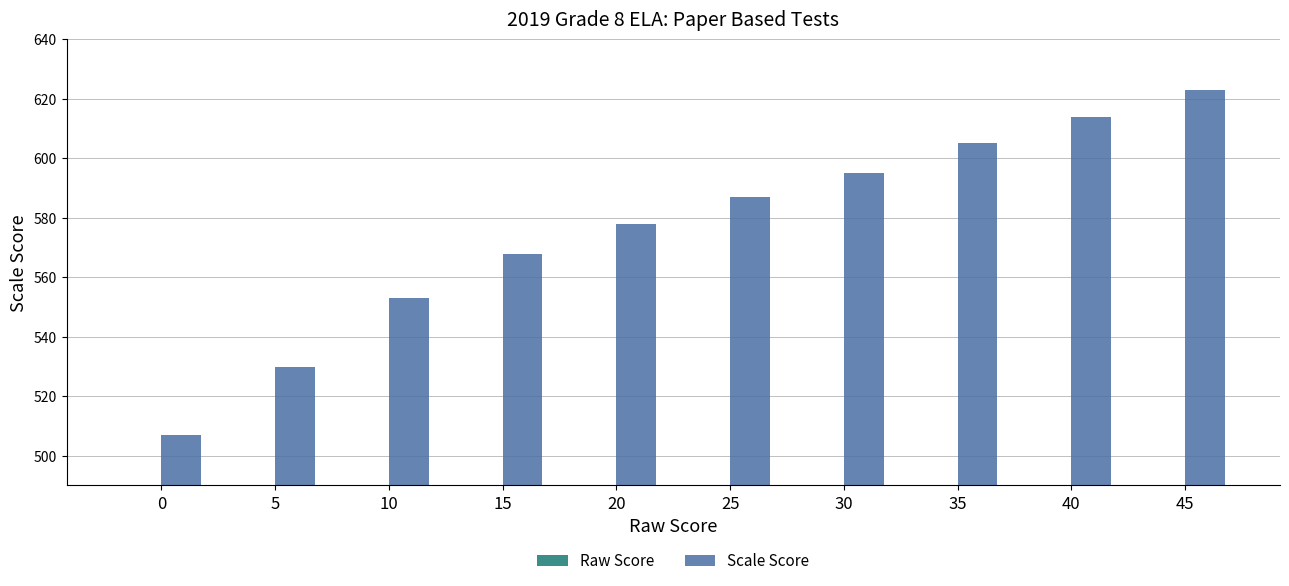

Reading left to right, transcribe all the data shown in this chart.

Raw Score: 0	5	10	15	20	25	30	35	40	45
Scale Score: 507	530	553	568	578	587	595	605	614	623